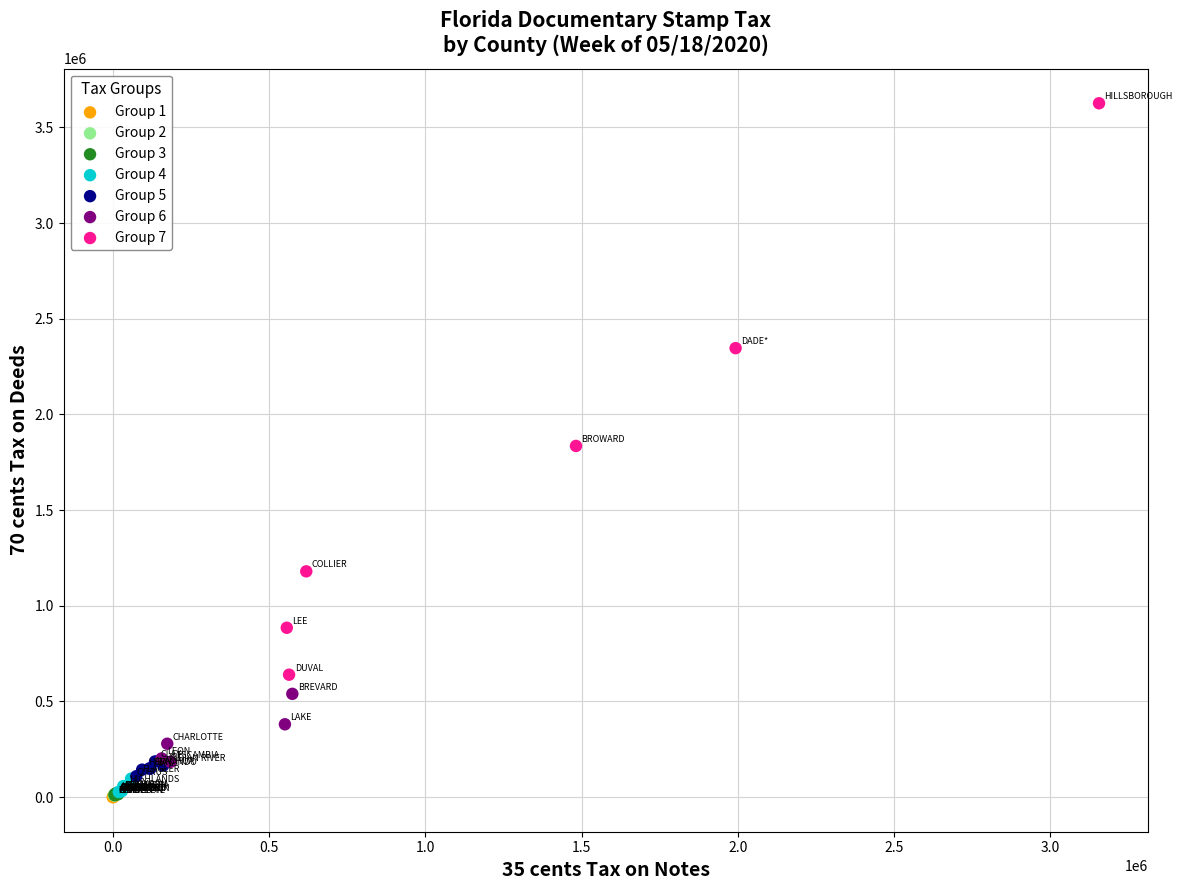

Which series has the largest Y range (max minus min)?

Group 7